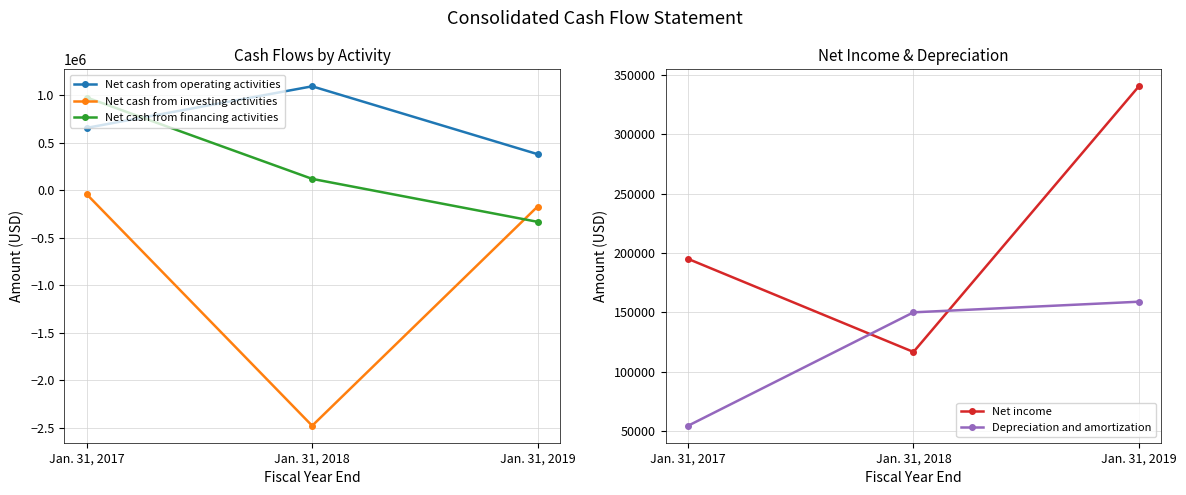

What is the sum of the Depreciation and amortization values at Jan. 31, 2017 and Jan. 31, 2019?

213434